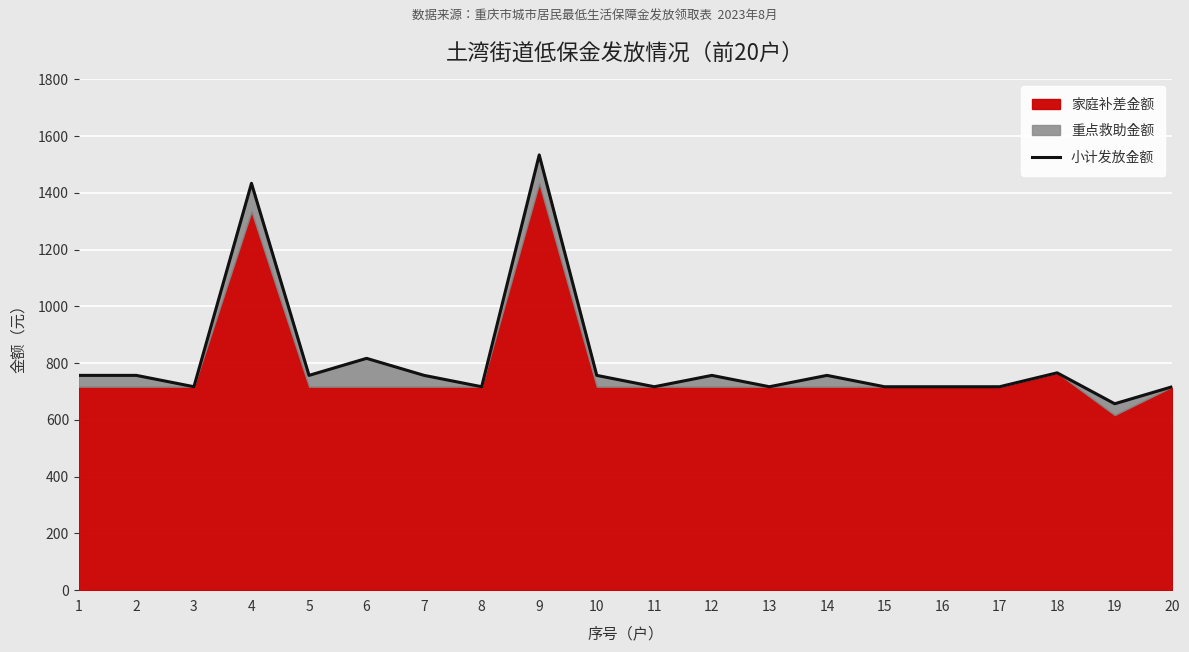

What is the difference between the second highest and minimum values?

777